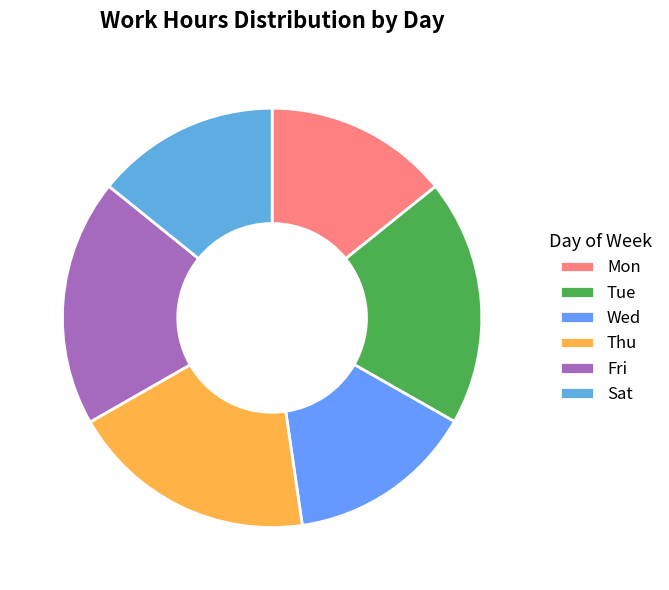

Count the number of slices in the pie.

6